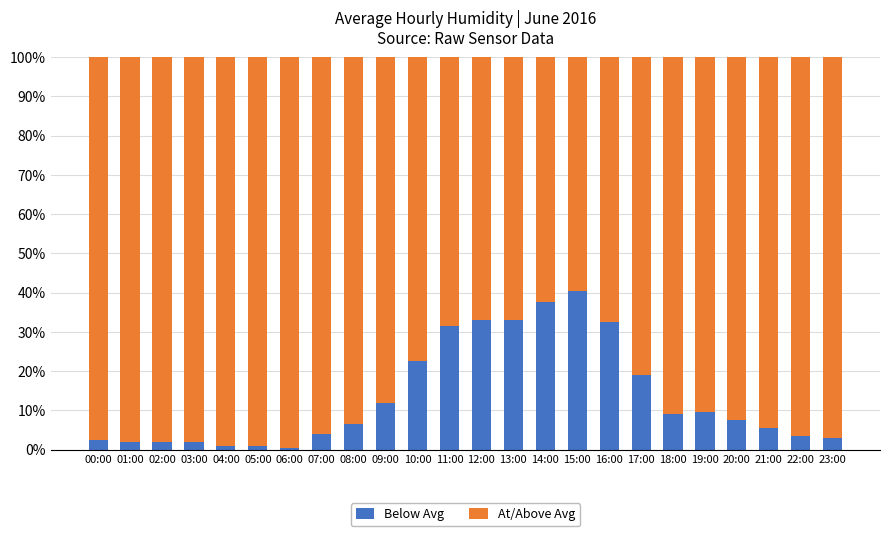

Are the bars horizontal?

No